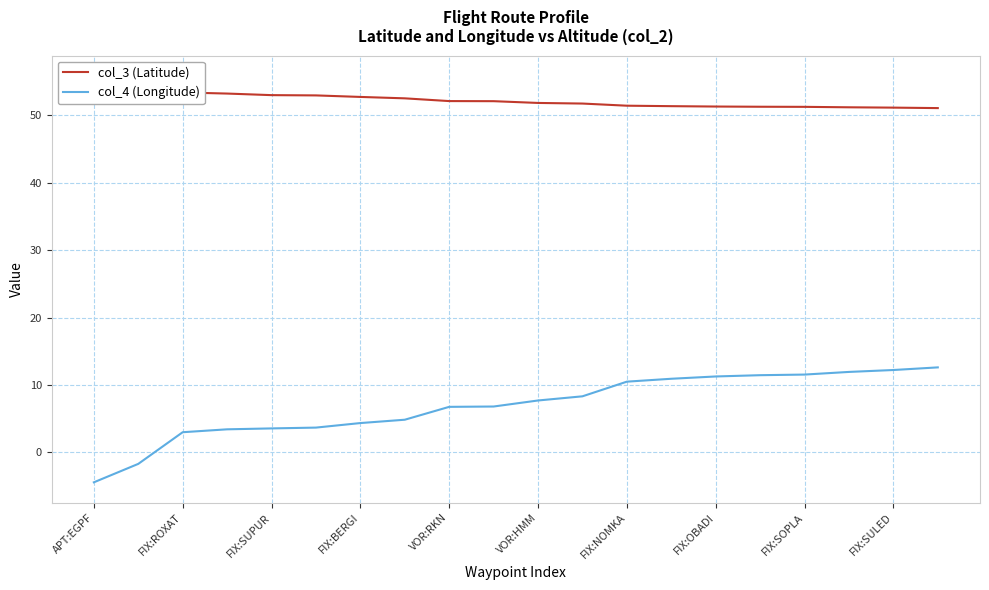

How many values in col_4 (Longitude) are below zero?

2